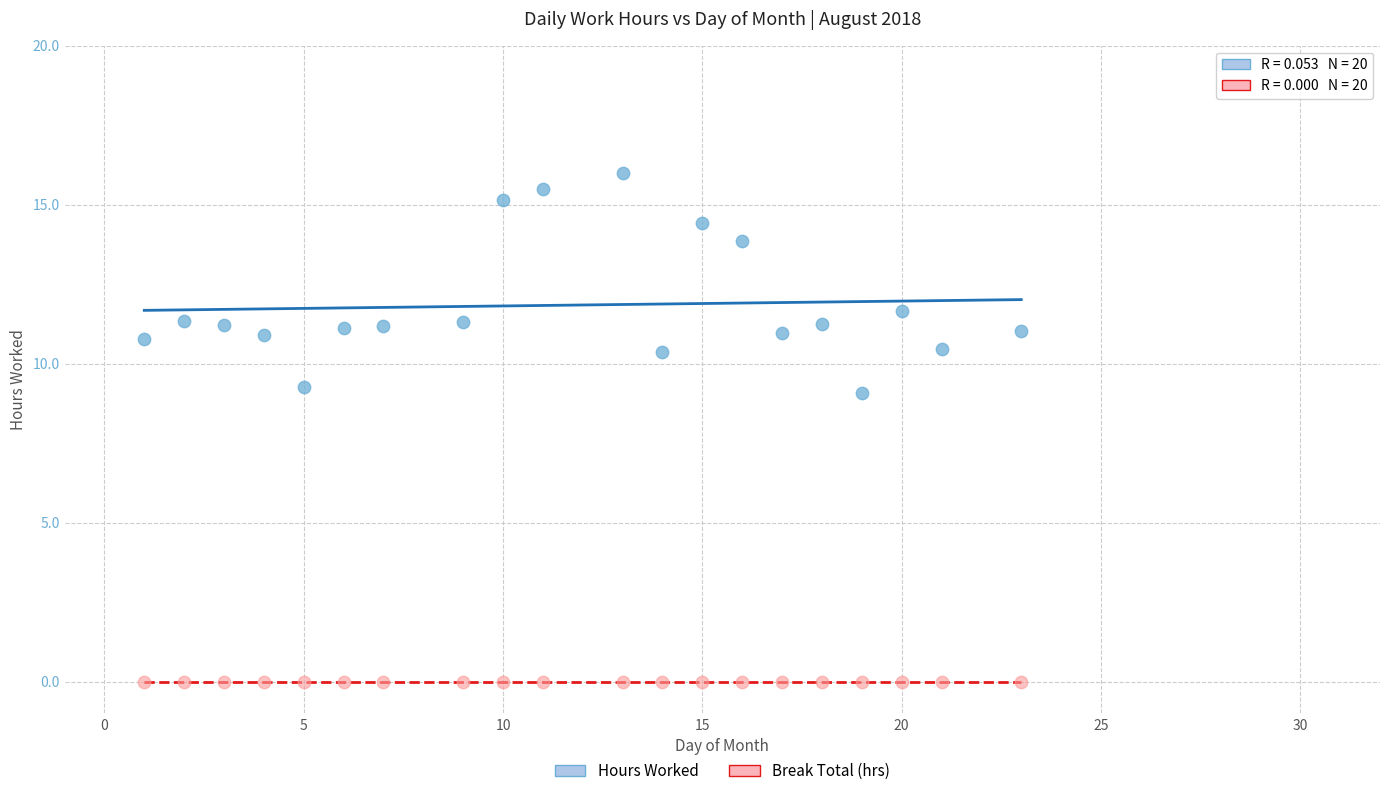

Which series contains the highest Y value?

Hours Worked